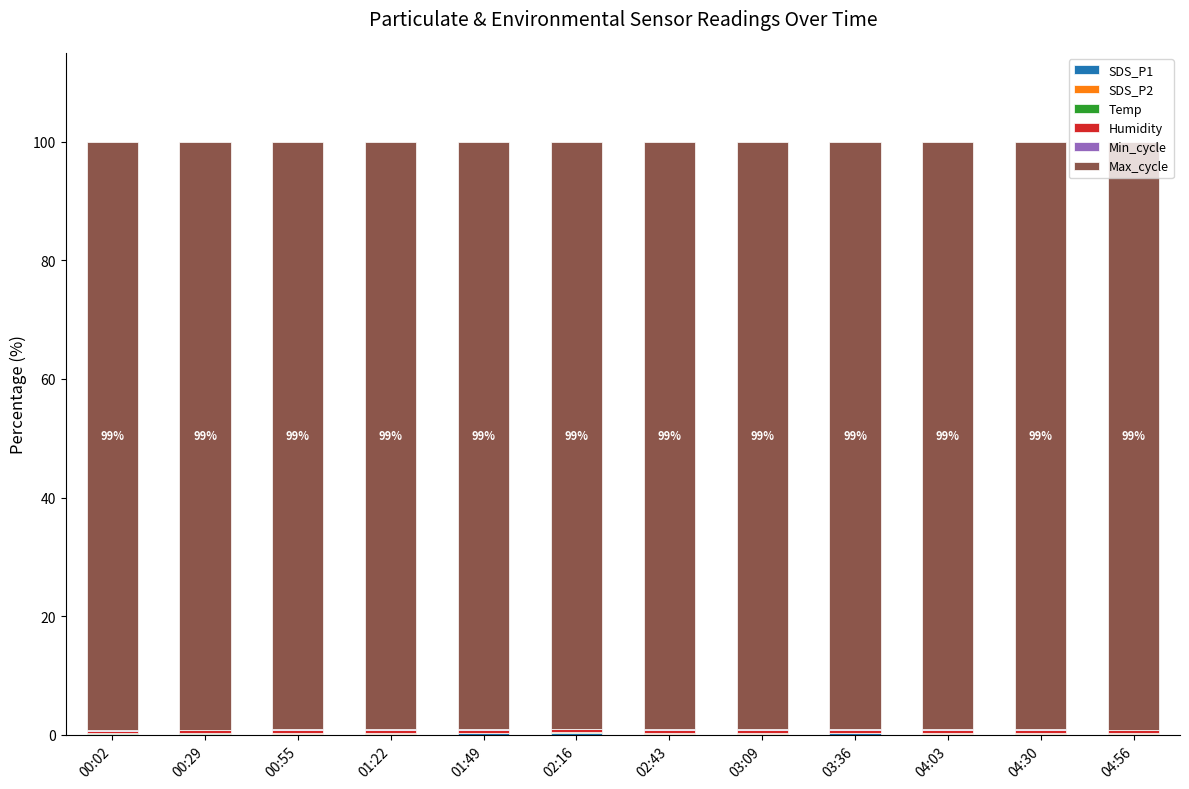

Rank the series at 04:03 from highest to lowest value.

Max_cycle, Humidity, SDS_P1, Min_cycle, SDS_P2, Temp